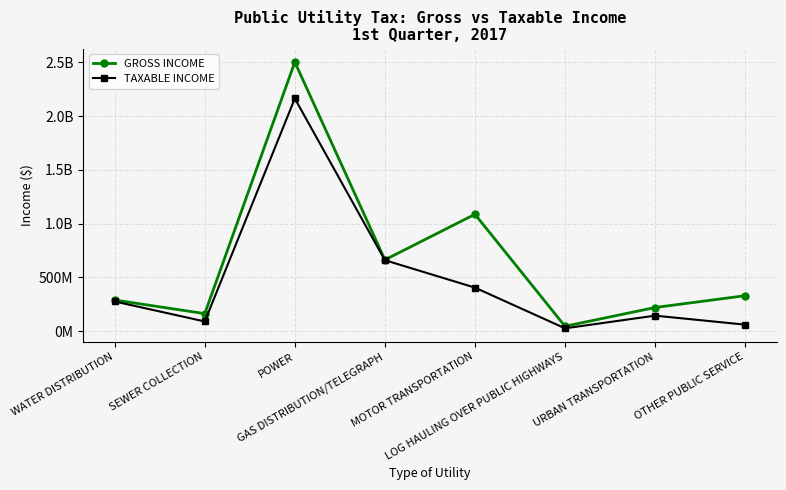

Where is the first local maximum for GROSS INCOME?

POWER